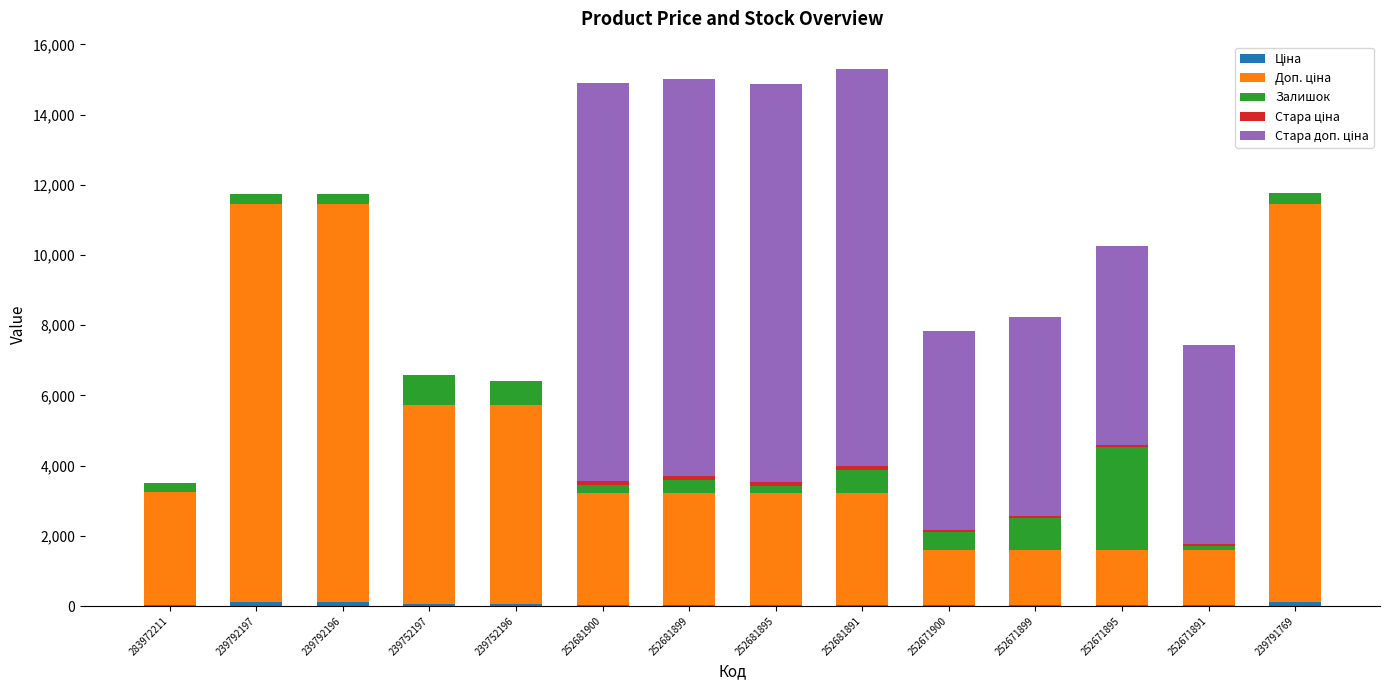

What is the average value of the Стара ціна series?

48.6